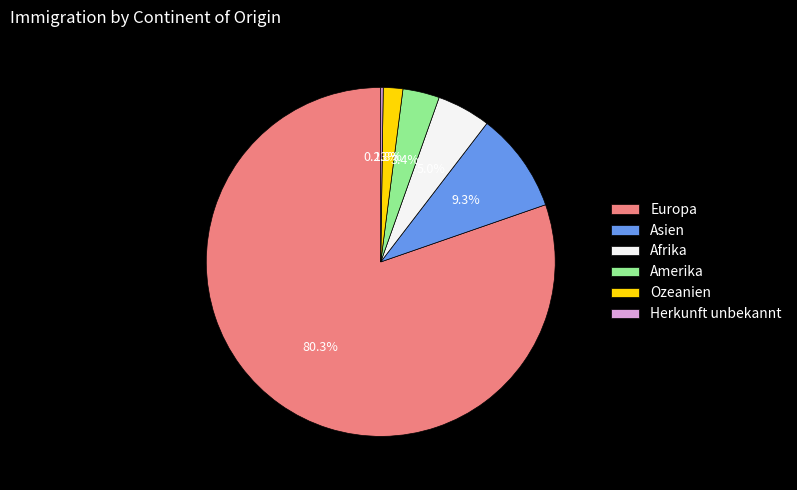

Which category accounts for the majority?

Europa